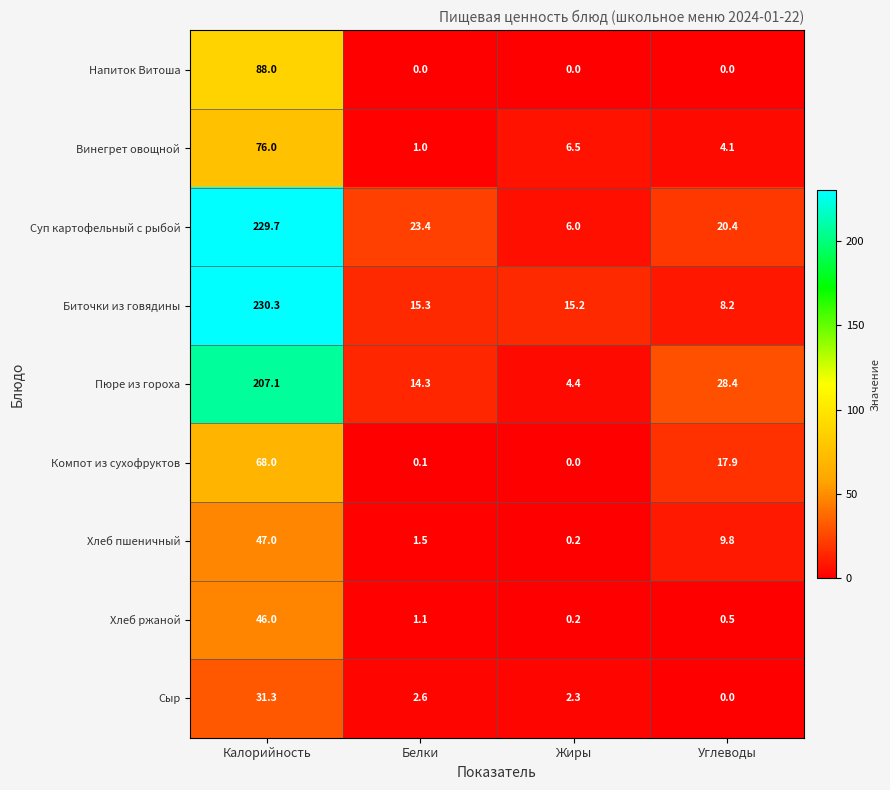

Which series changed the most between Белки and Жиры?

Суп картофельный с рыбой